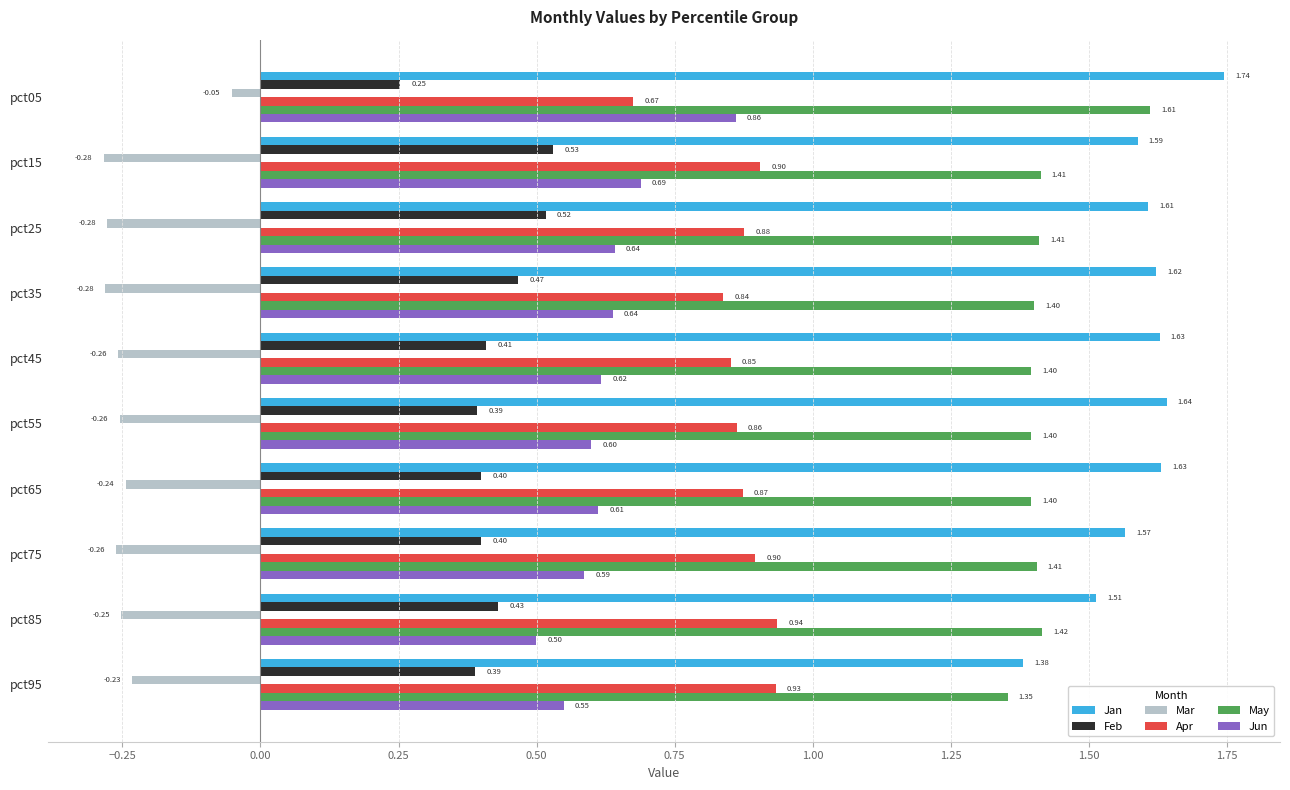

Which series changed the most between pct05 and pct55?

Jun